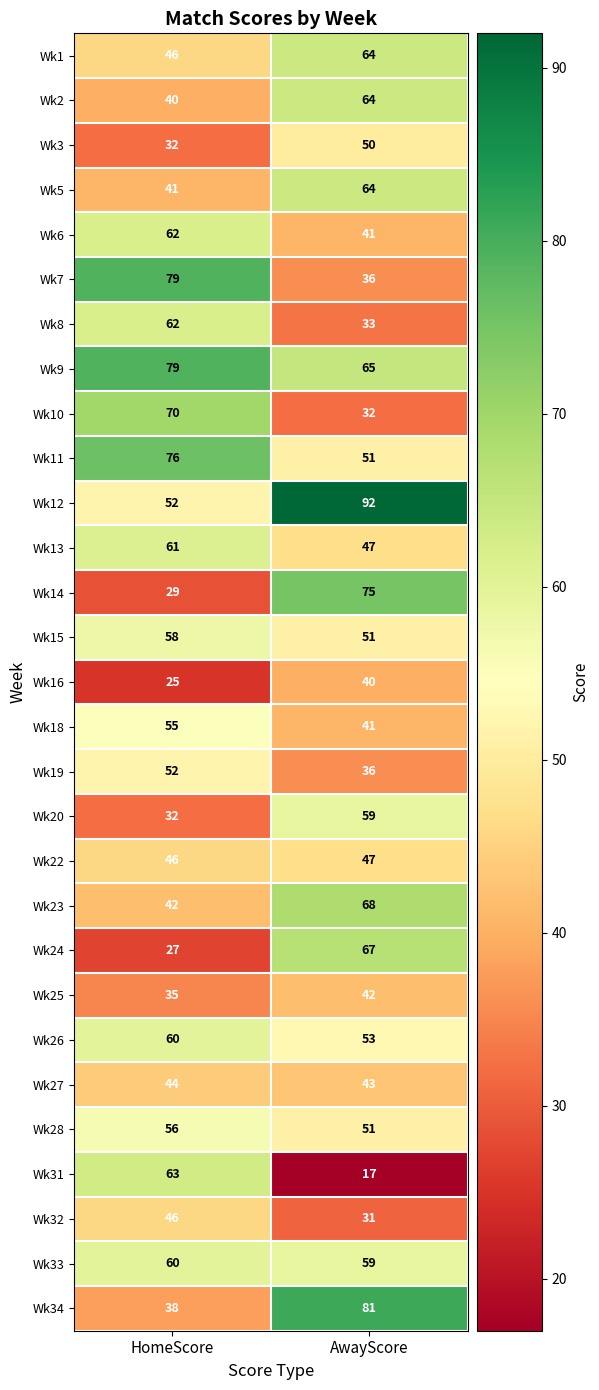

Is the value of Wk18 at AwayScore greater than the value of Wk34 at HomeScore?

Yes